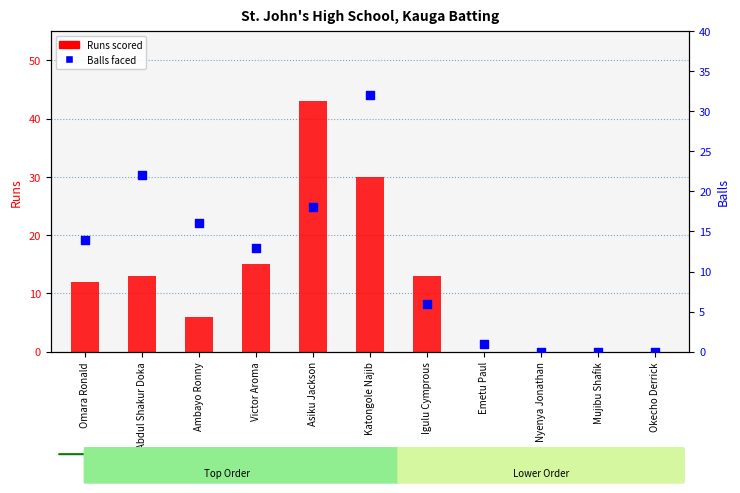

At which category is the sum across all series the highest?

Katongole Najib